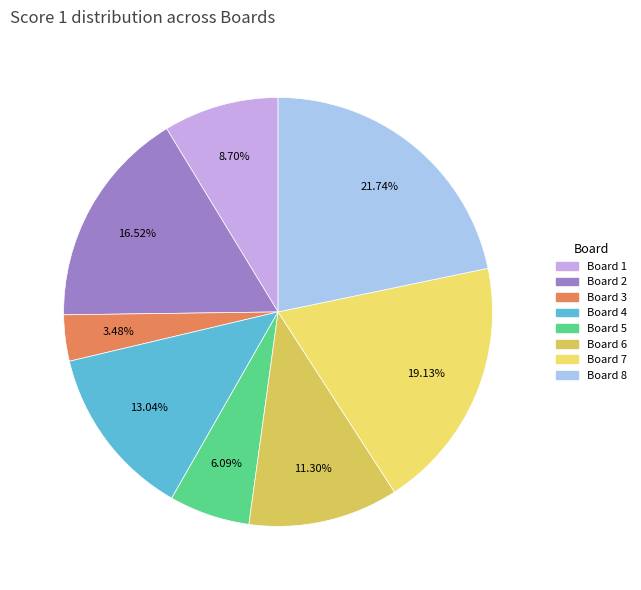

To the nearest percent, what portion does Board 2 represent?

17%